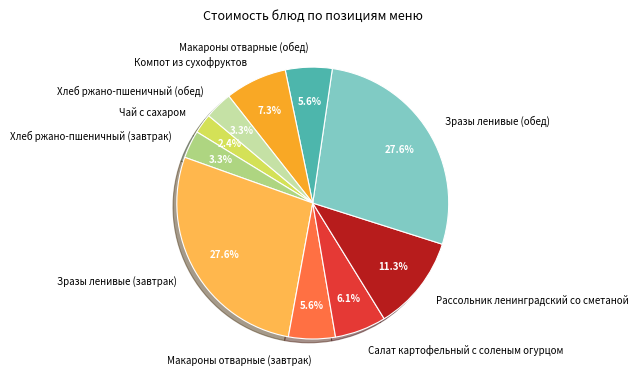

How many segments does this pie chart have?

10